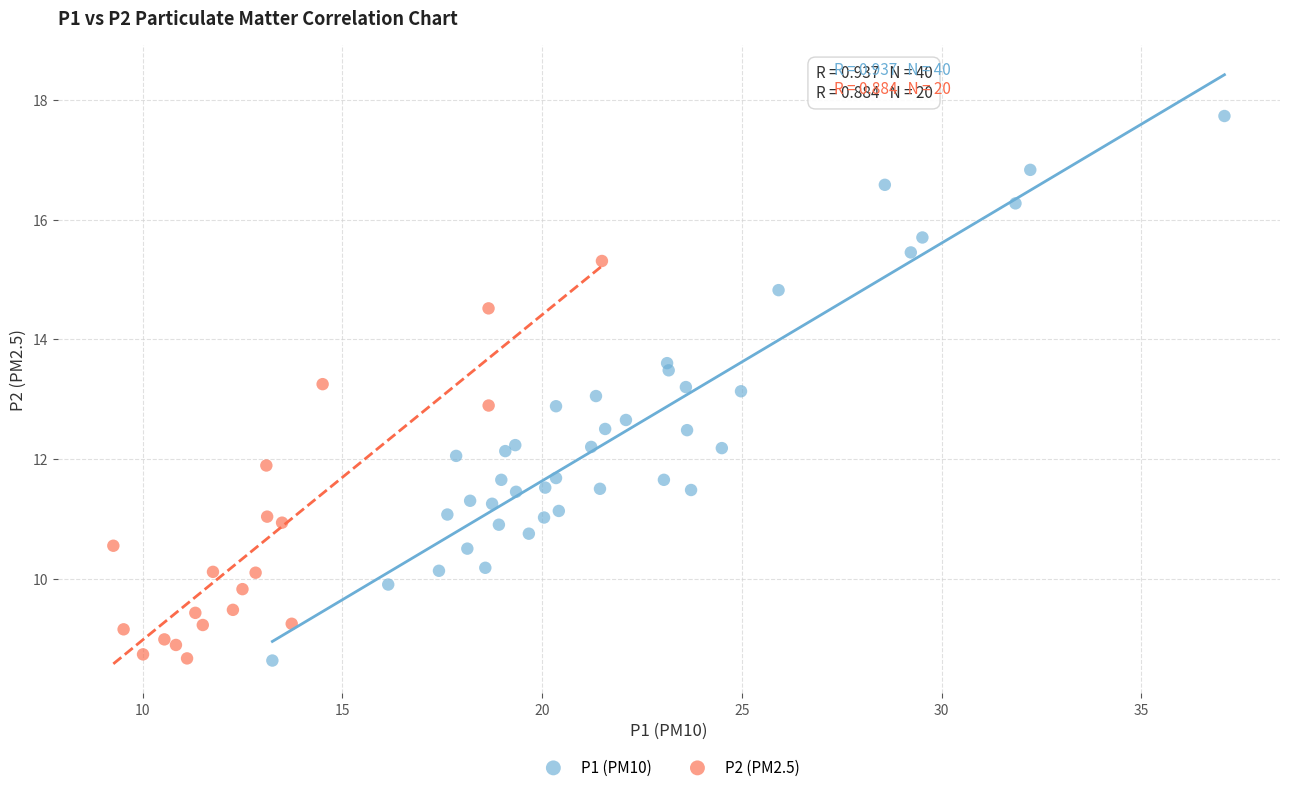

Which series has the largest Y range (max minus min)?

P1 (PM10)